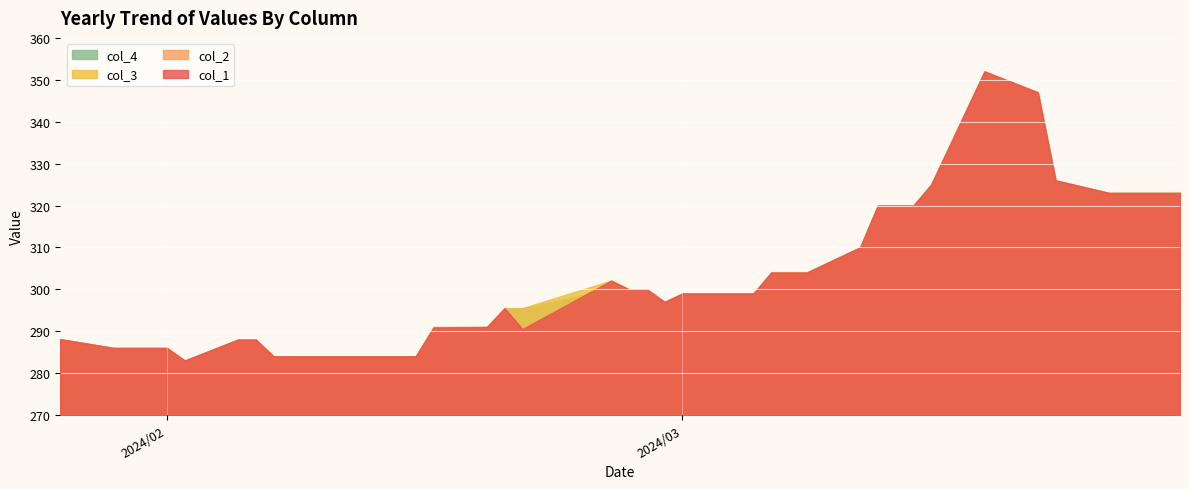

Which has a higher value, 2024/03/26 or 2024/02/16?

2024/03/26